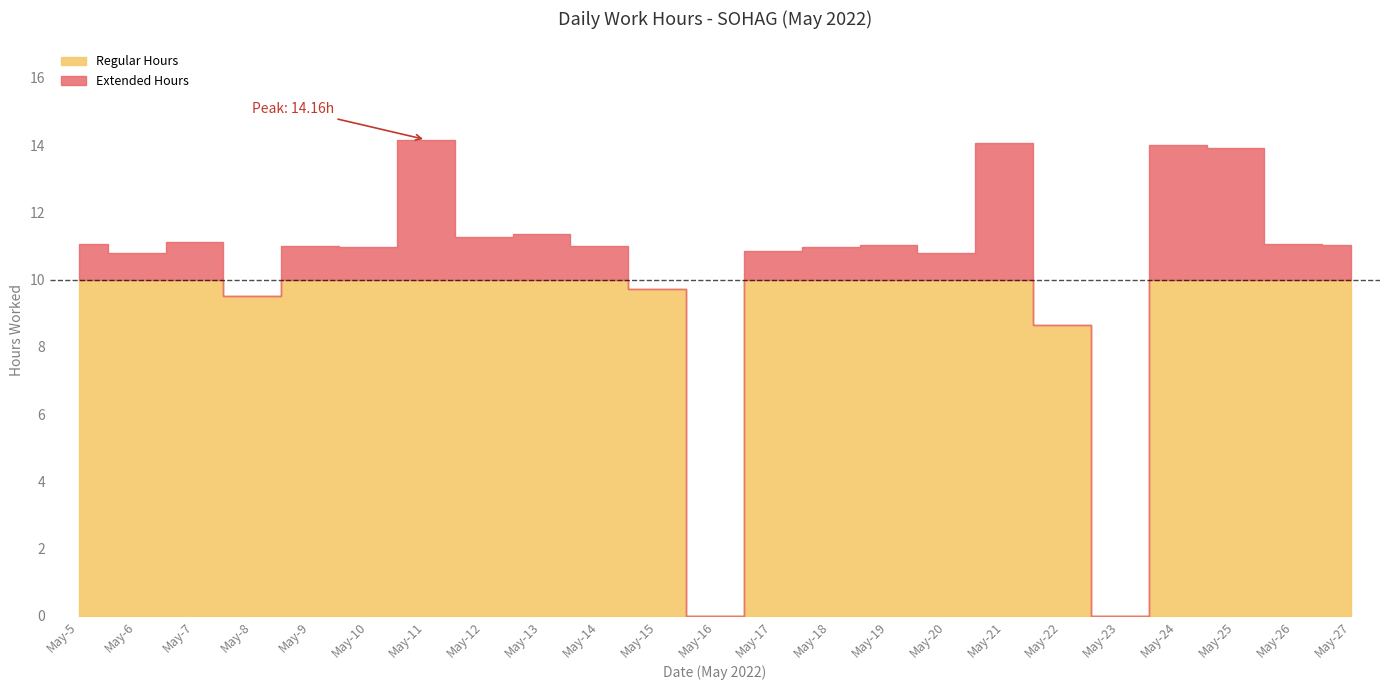

The chart shows a value of 11.0 at 27. True or false?

True